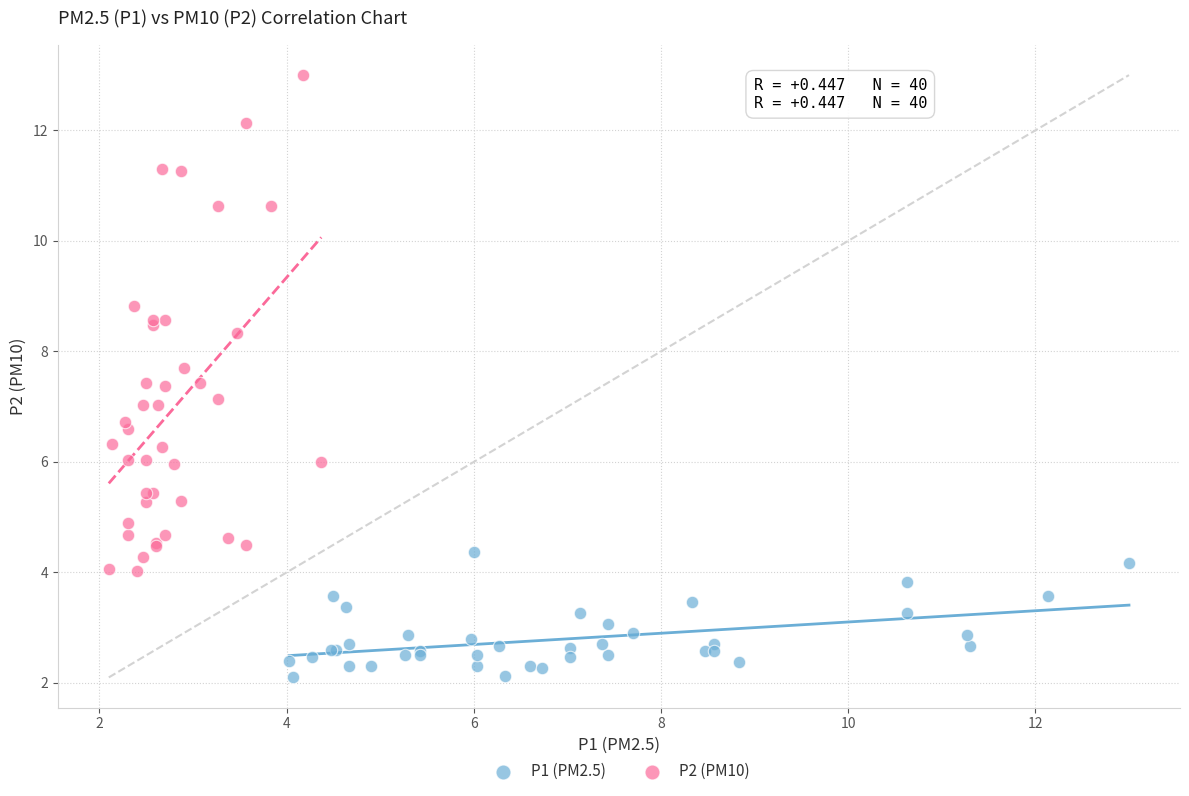

Which series reaches the minimum Y coordinate?

P1 (PM2.5)